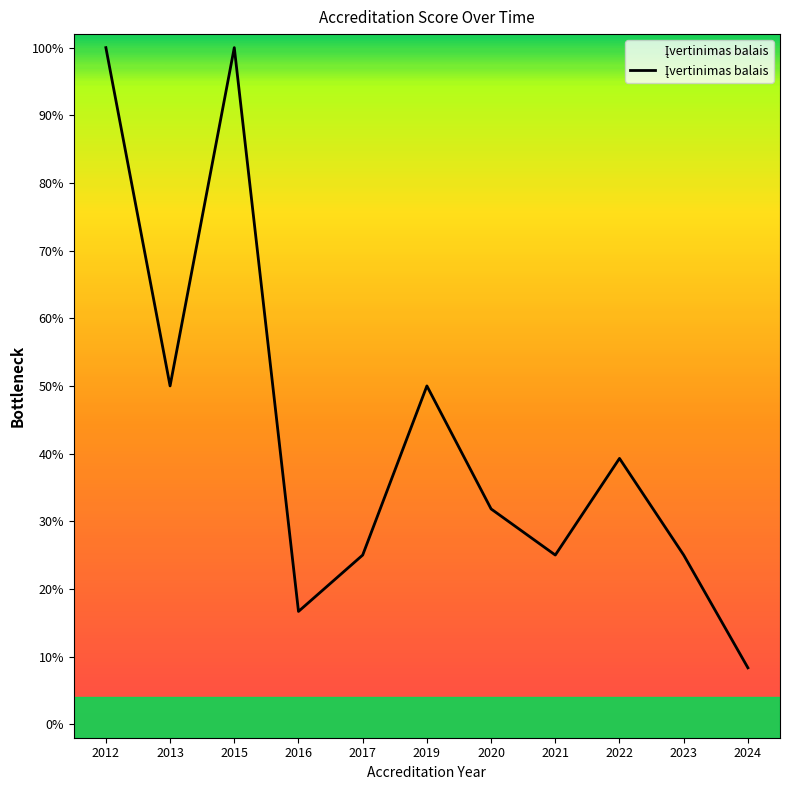

How many points are higher than both their immediate neighbors (excluding endpoints)?

3